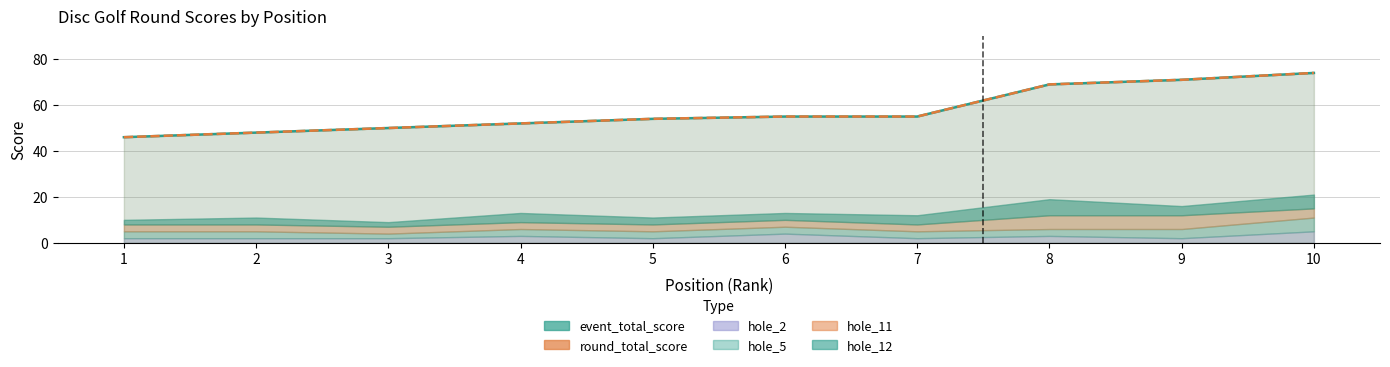

True or false: event_total_score and round_total_score intersect in this chart.

False